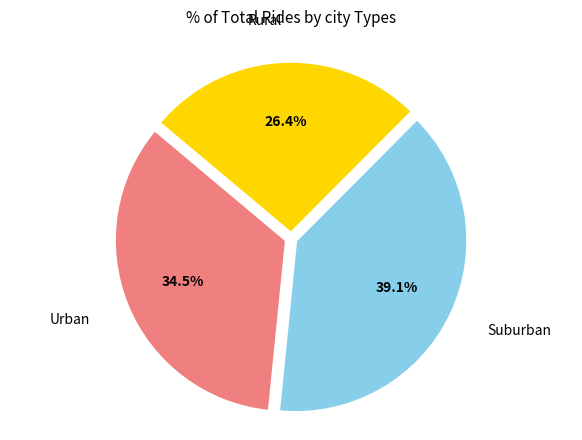

Is there any slice that represents more than half of the pie?

No